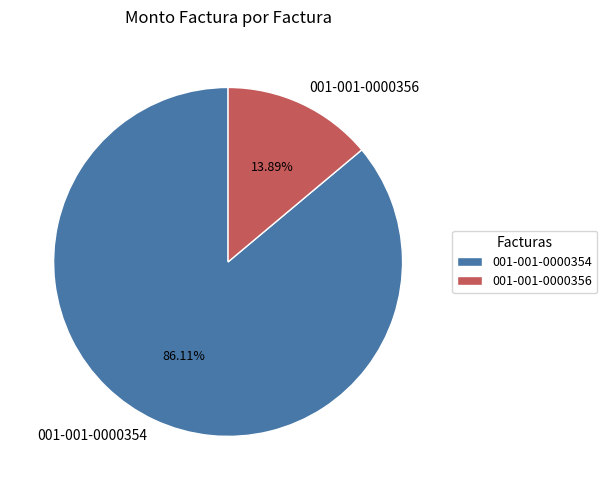

What is the largest slice in the pie chart?

001-001-0000354